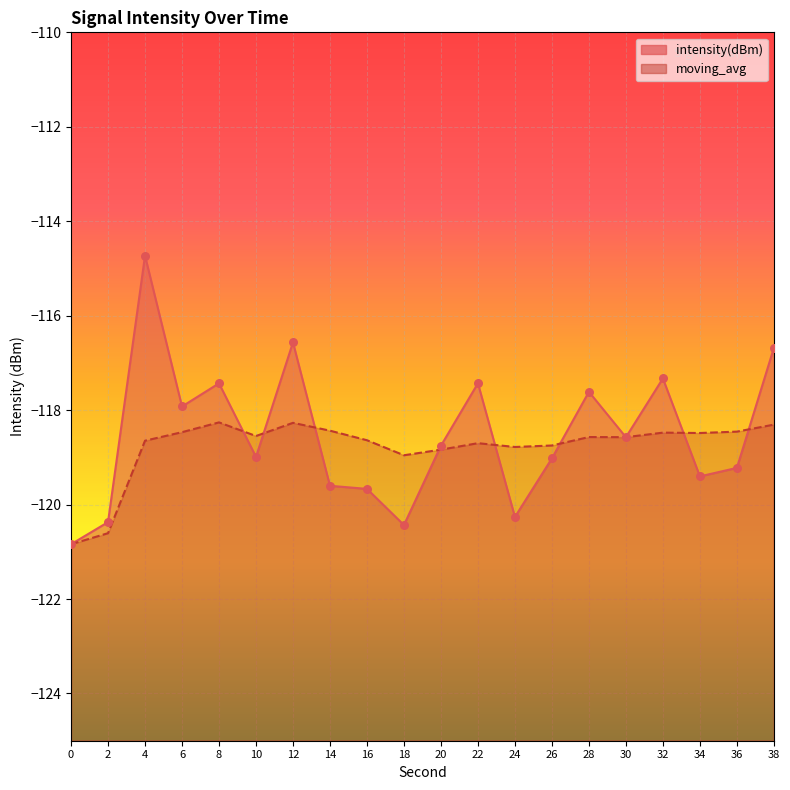

Which series reaches the minimum Y coordinate?

intensity(dBm)